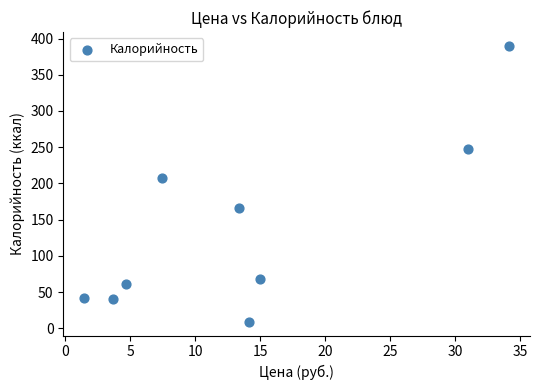

What Y value in the scatter plot is closest to 199?

207.8